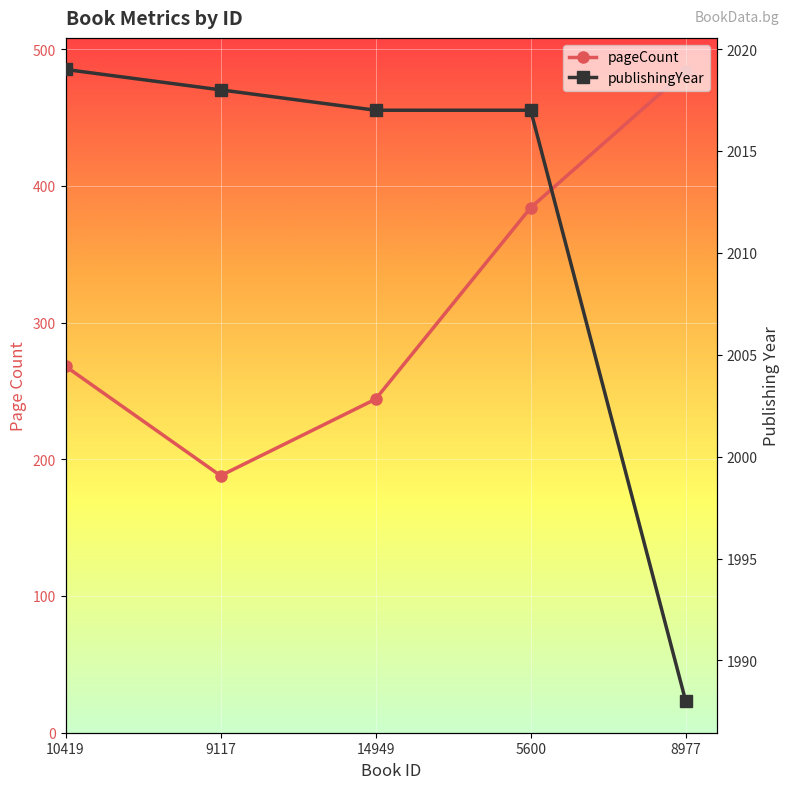

Reading left to right, transcribe all the data shown in this chart.

pageCount: 10419=268	9117=188	14949=244	5600=384	8977=484
publishingYear: 10419=2019	9117=2018	14949=2017	5600=2017	8977=1988